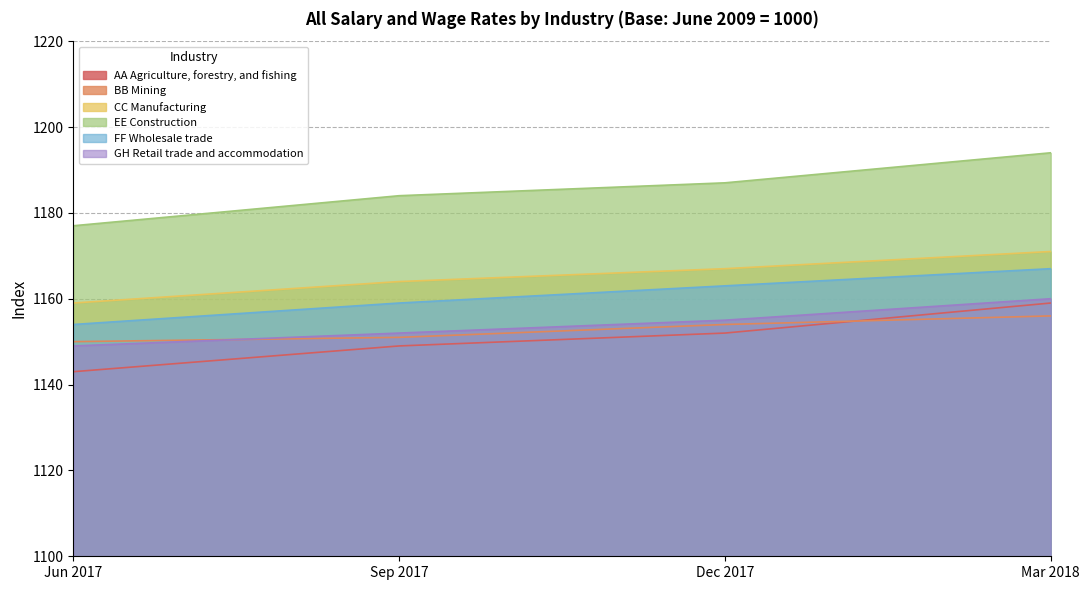

Which category has the lowest value in the CC Manufacturing series?

Jun 2017